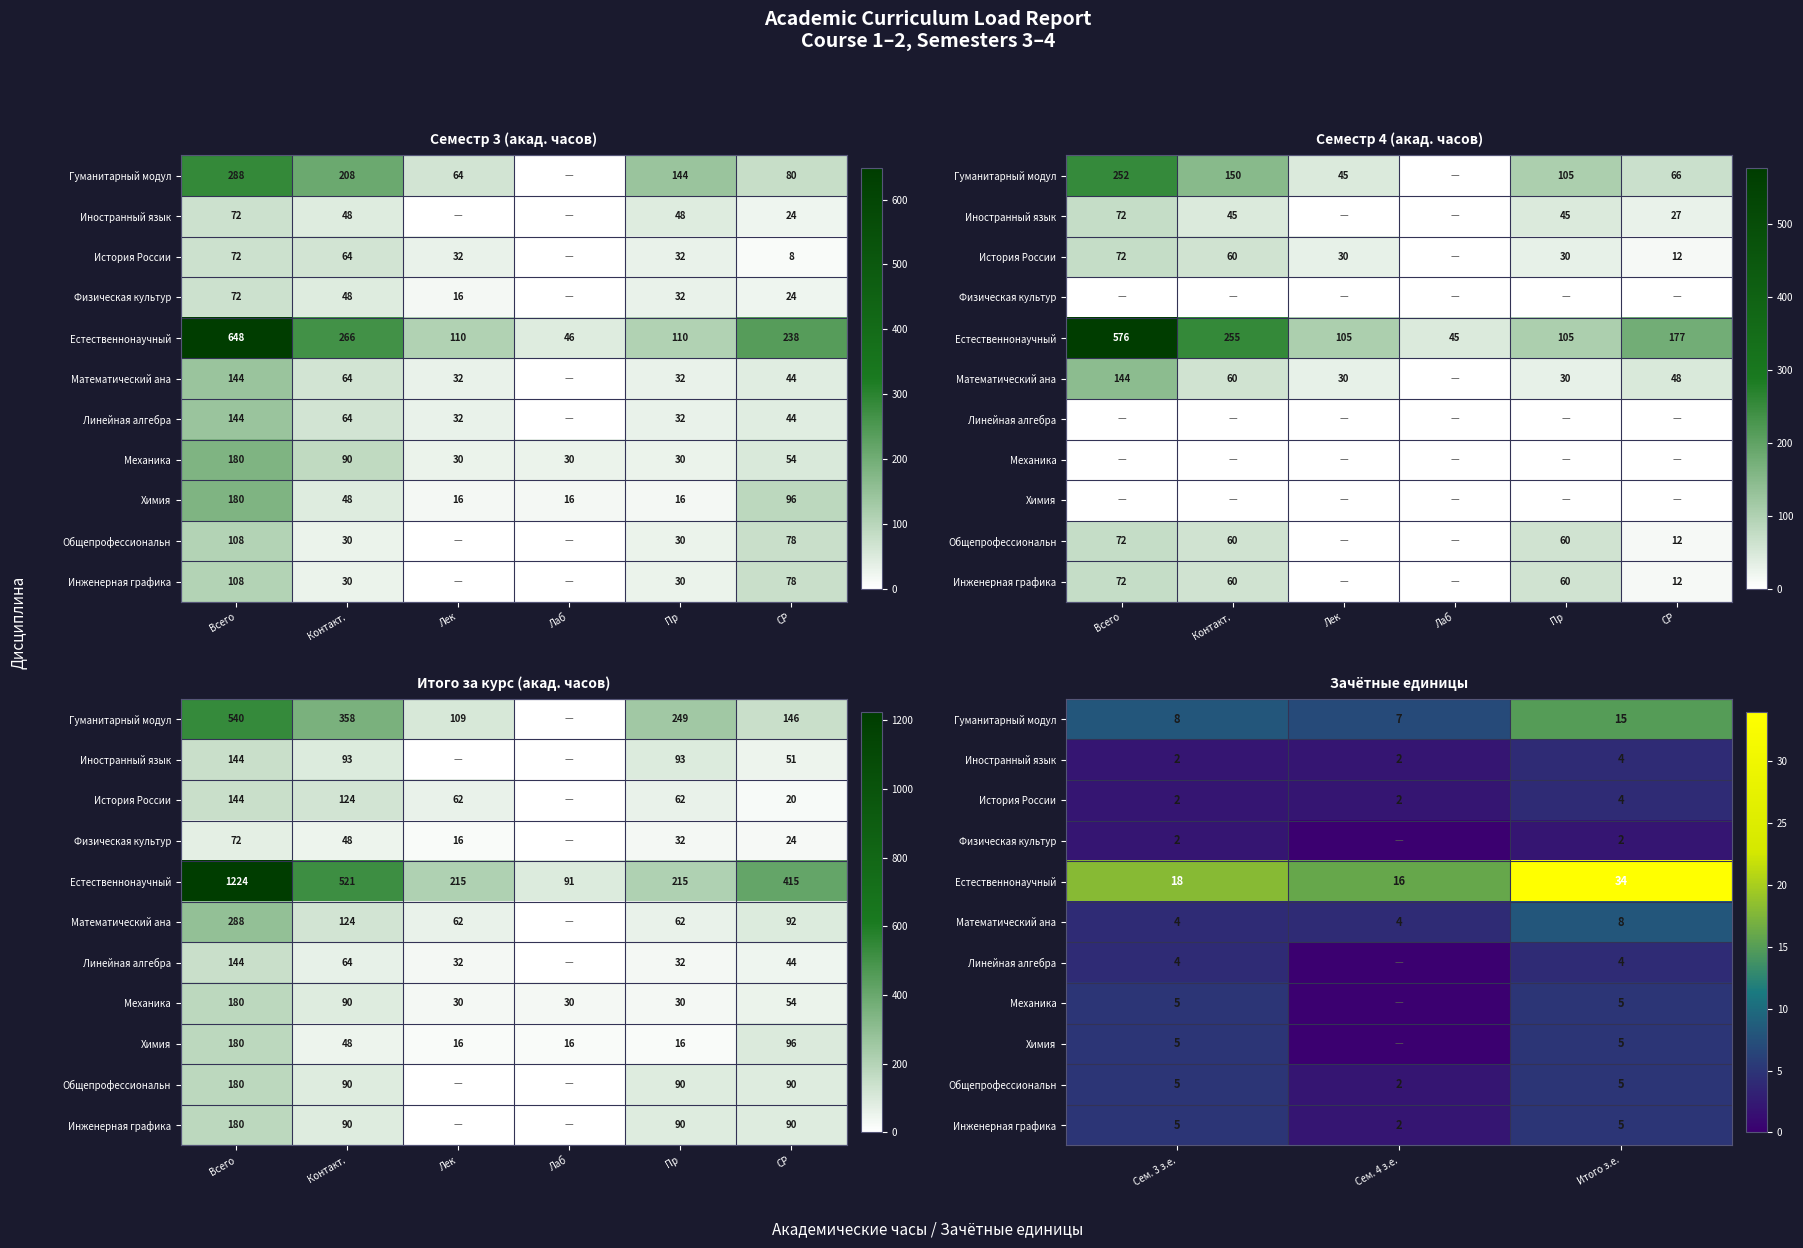

Which series has the largest total across all categories?

Естественнонаучный